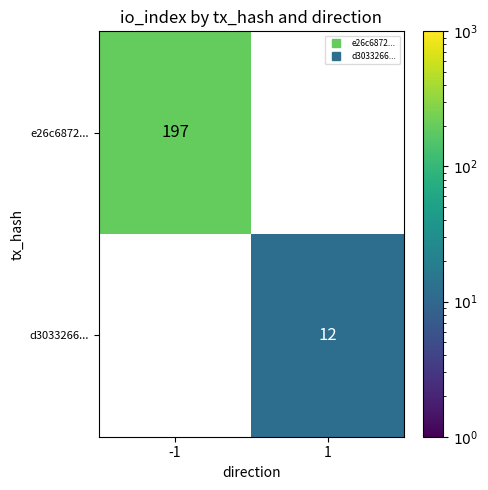

Rank the series by their average value, from highest to lowest.

e26c6872..., d3033266...